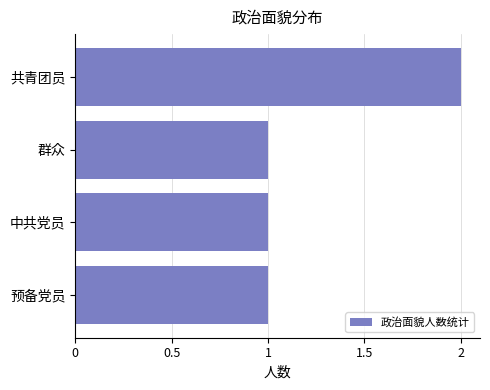

What is the smallest value displayed?

1